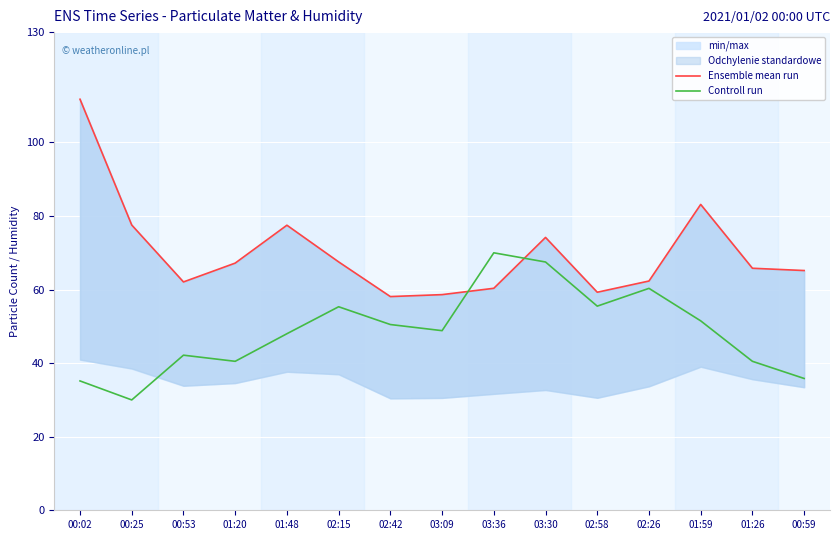

What is the value of the Ensemble mean run point at the 6th from the left?

67.5